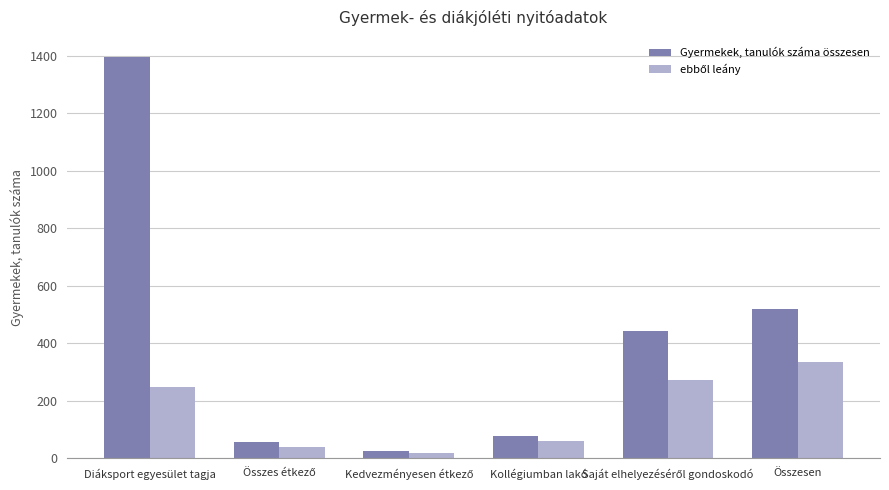

Which series has the largest range (max minus min)?

Gyermekek, tanulók száma összesen